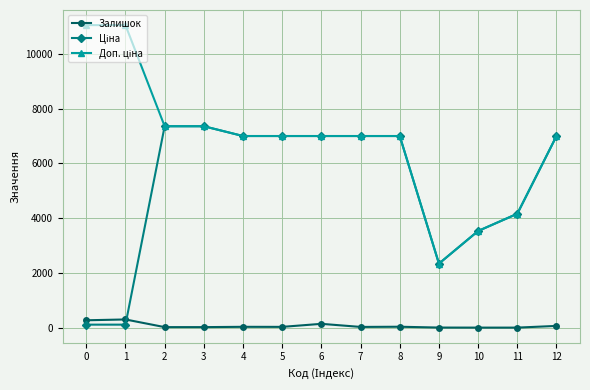

What is the spread (max minus min) of values at 6?

6862.7